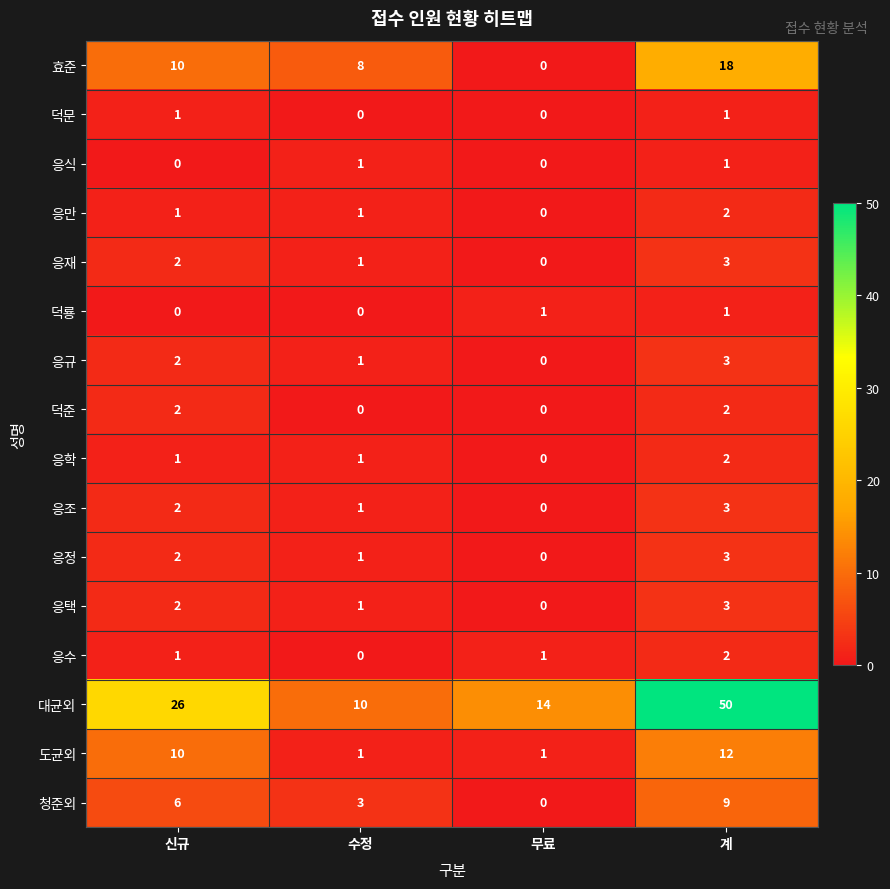

Which series has the widest spread of values?

대균외